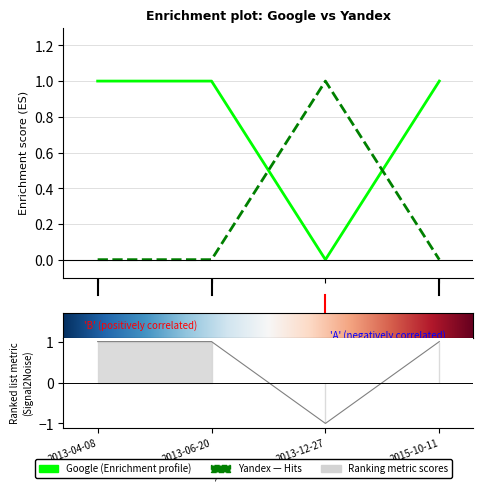

In Google, how many points are lower than both neighbors (excluding endpoints)?

1